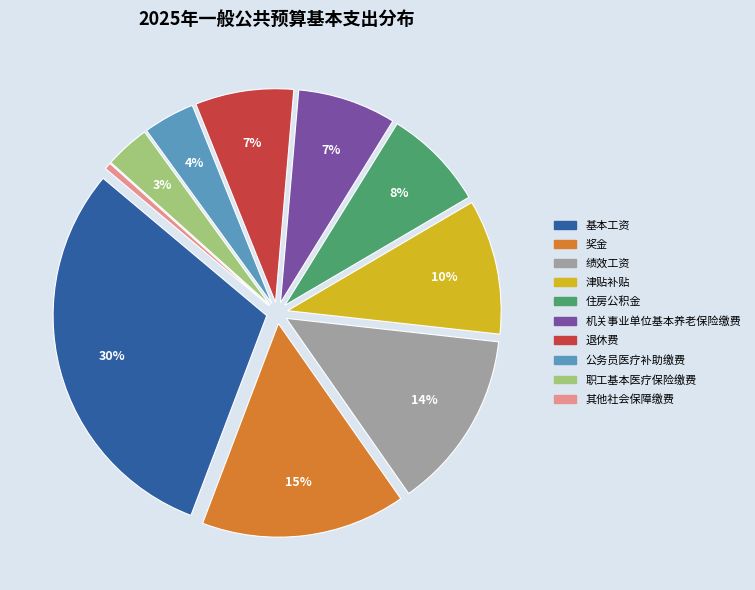

To the nearest percent, what is the average slice percentage?

10%